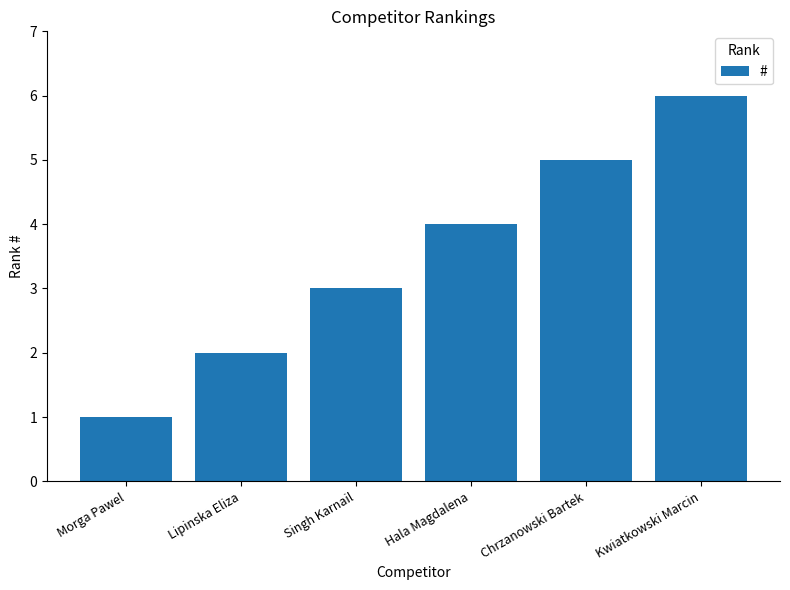

Reading left to right, list all the values displayed in this chart.

1	2	3	4	5	6